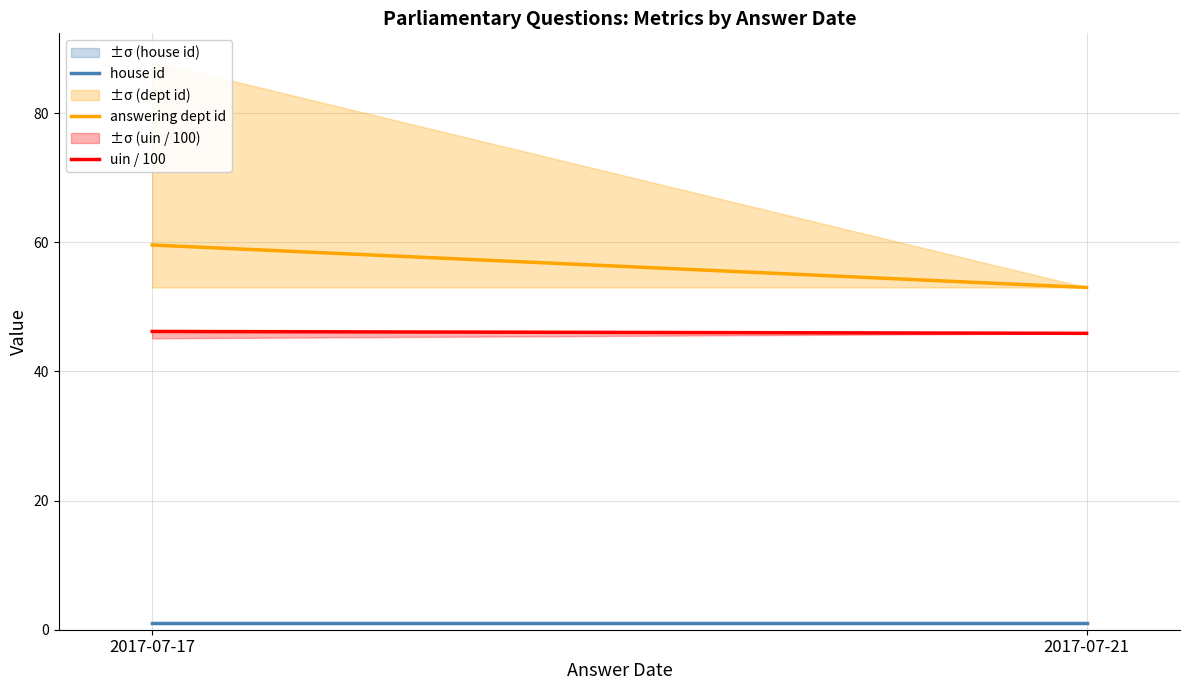

Reading left to right, list all the values displayed in this chart.

house id: 1.0	1.0
answering dept id: 59.6	53.0
uin / 100: 46.2	45.9